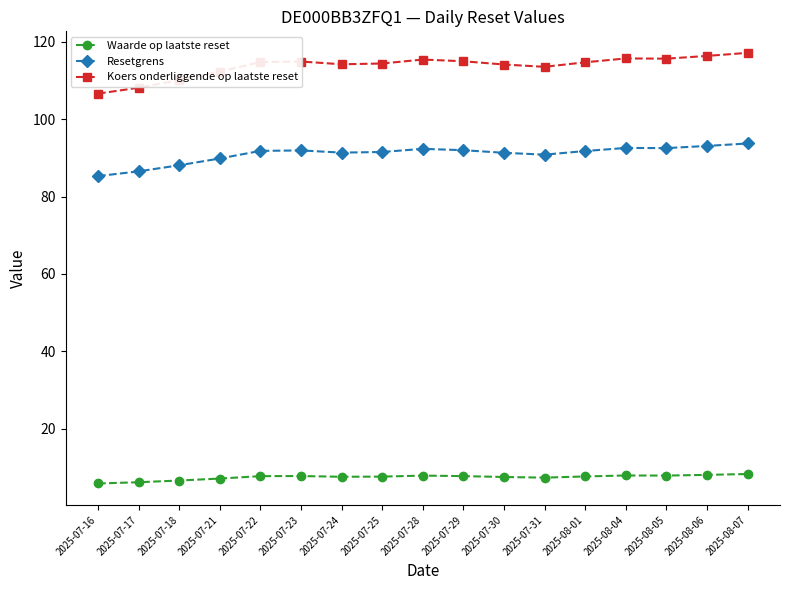

What is the difference between the highest and lowest values at 2025-07-21?

105.2